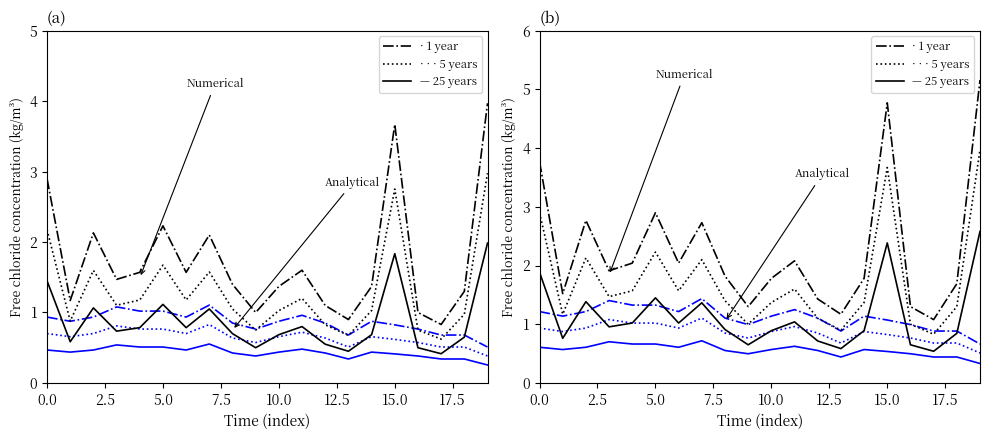

What is the difference between the highest and lowest values at 10.0?

1.0